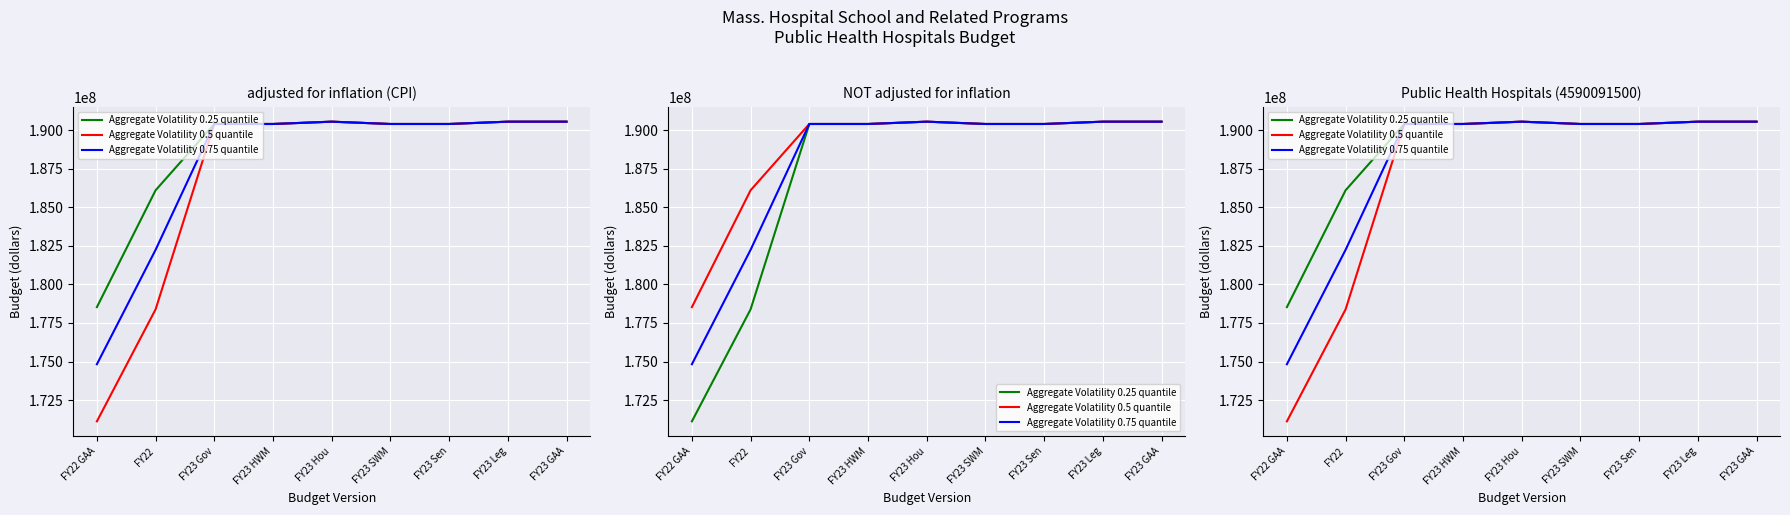

Where is the first local maximum for Aggregate Volatility 0.25 quantile?

FY23 Gov